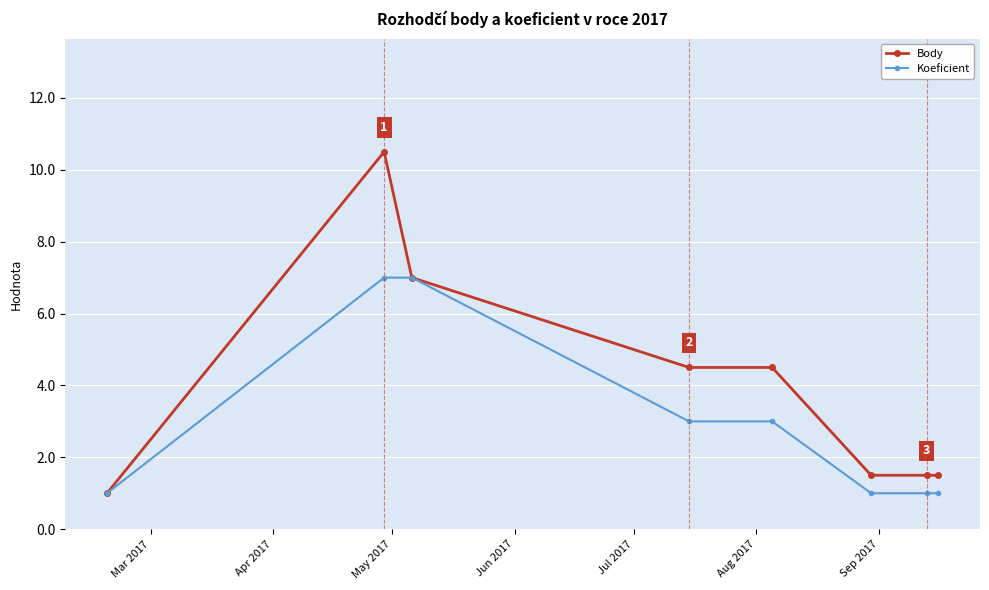

Which series has the largest total across all categories?

Body